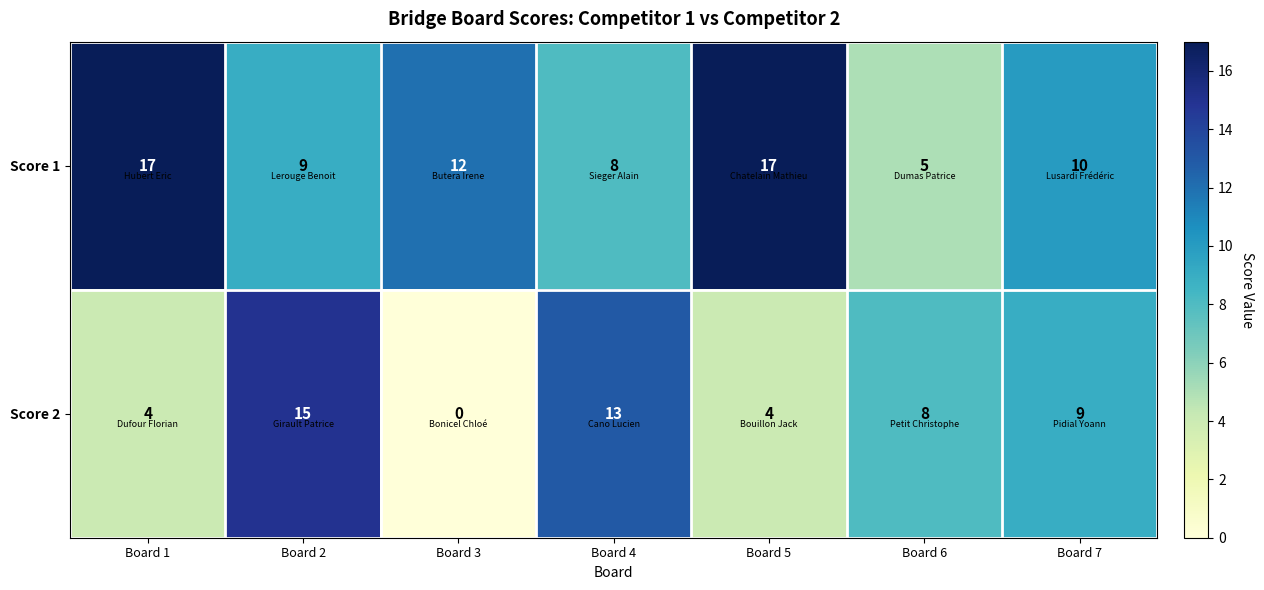

Reading left to right, what are all the values shown in this chart?

Score 1: 17	9	12	8	17	5	10
Score 2: 4	15	0	13	4	8	9